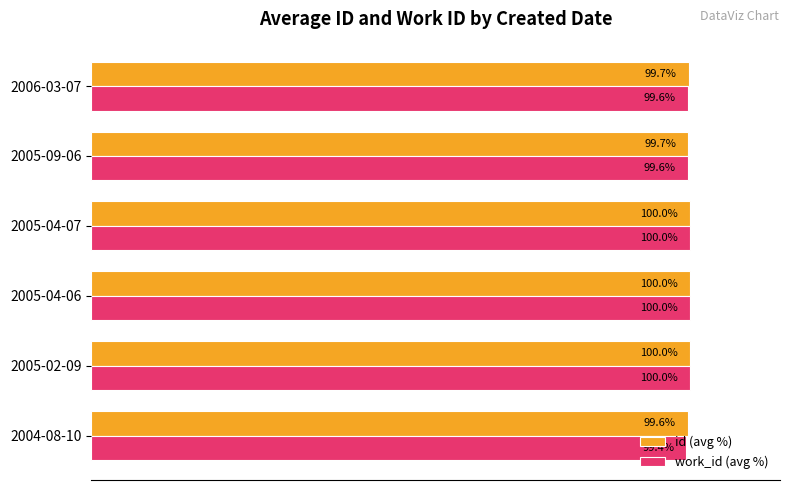

Between 2004-08-10 and 2005-04-07, which series saw the biggest shift?

work_id (avg %)